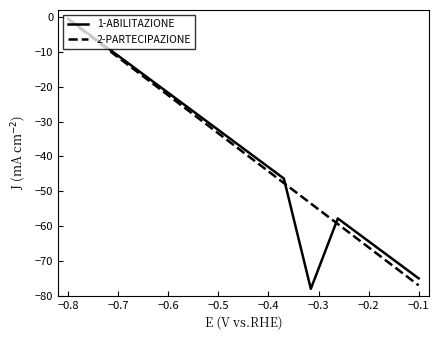

What is the smallest value displayed?

-78.0